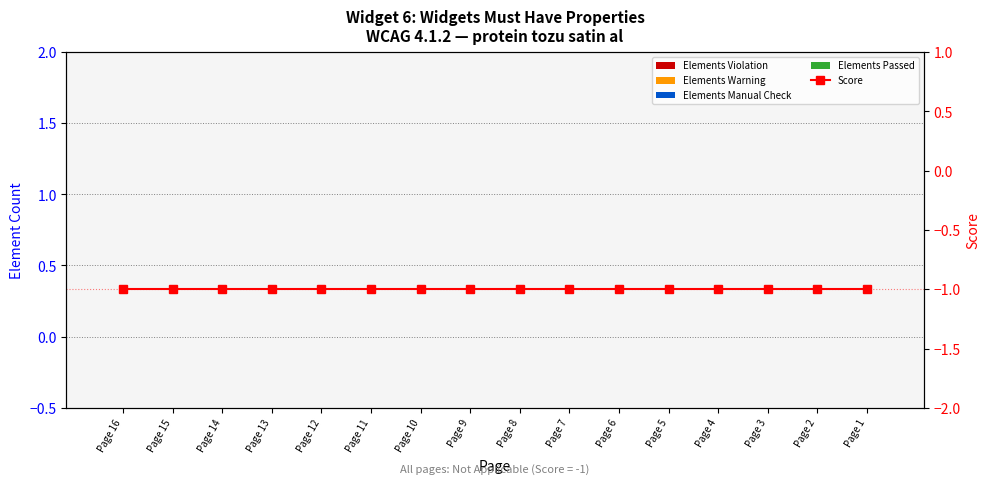

Between Page 10 and Page 12, which is larger?

Page 10